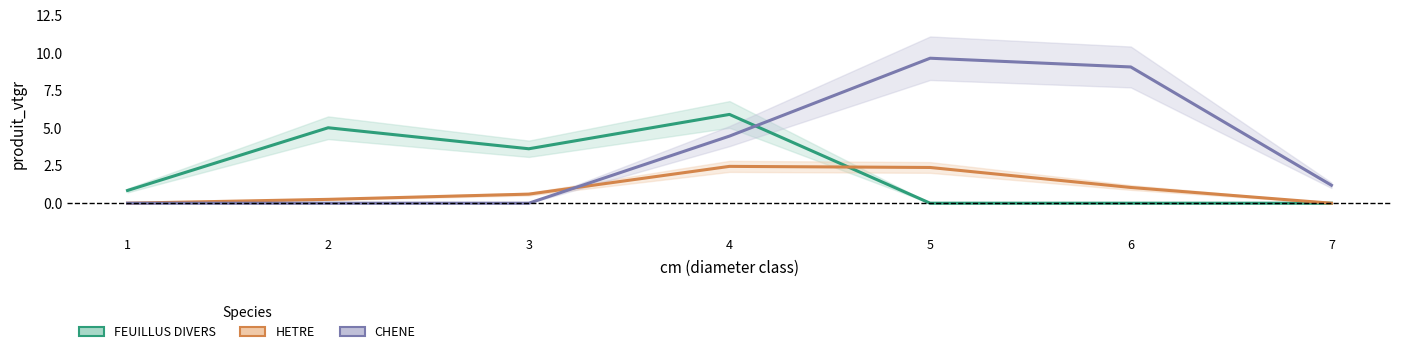

Where is the first local minimum for FEUILLUS DIVERS?

3